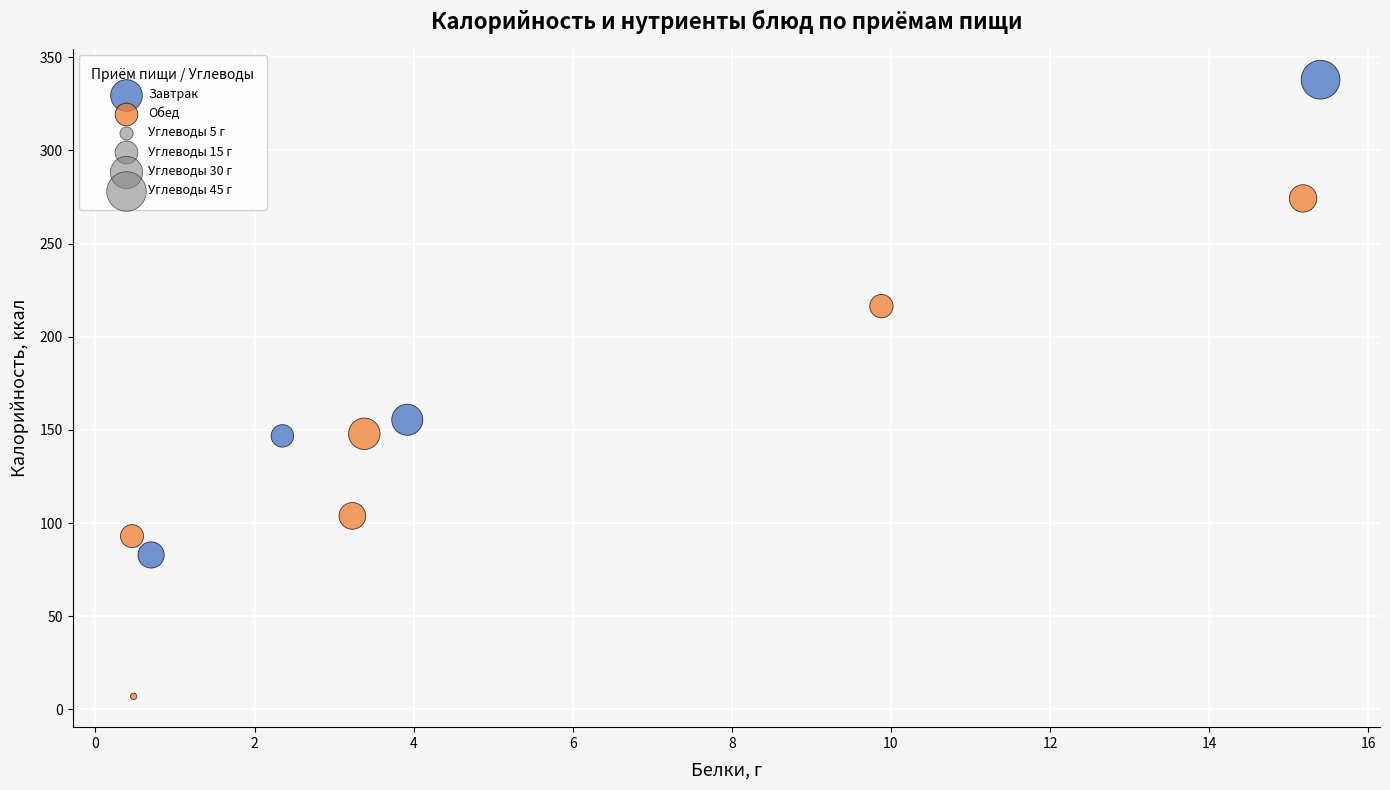

Which series contains the lowest Y value?

Обед